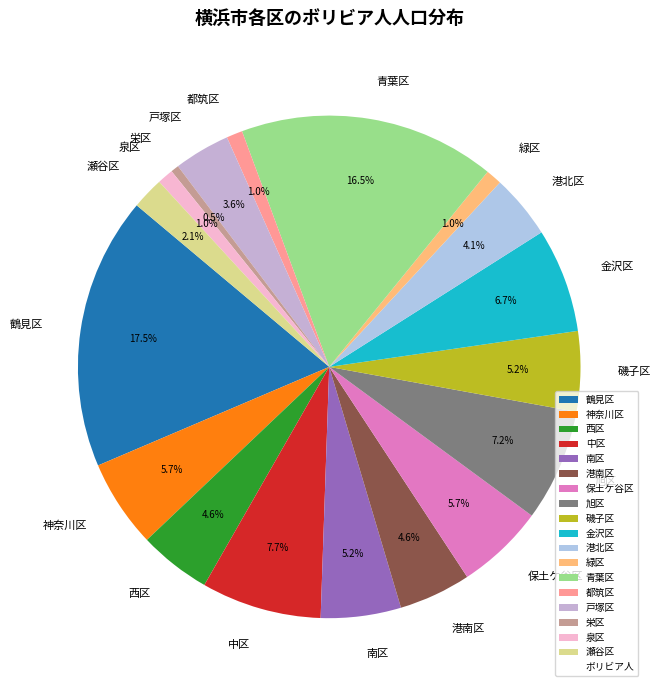

To the nearest percent, what percentage of the pie is 港南区?

5%